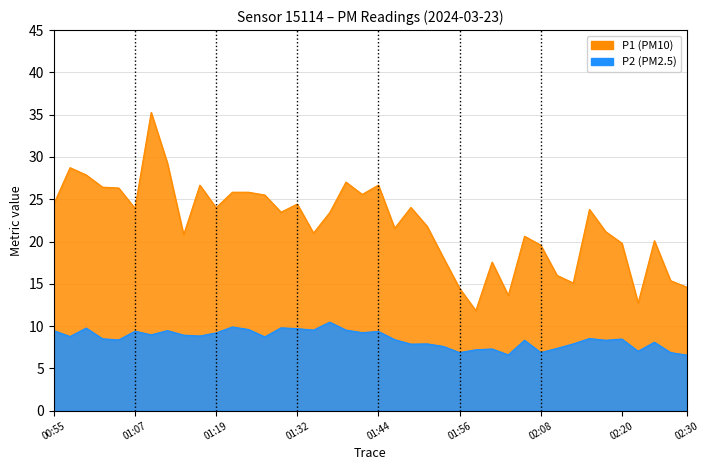

Reading right to left, what are all the values shown in this chart?

P1: 14.6	15.4	20.1	12.7	19.8	21.2	23.8	15.1	16.0	19.6	20.6	13.6	17.6	11.8	14.5	18.1	21.8	24.0	21.6	26.7	25.6	27.0	23.4	21.0	24.4	23.5	25.5	25.8	25.8	24.0	26.7	20.8	29.3	35.3	23.9	26.3	26.4	27.9	28.7	24.4
P2: 6.6	6.9	8.1	7.0	8.5	8.3	8.5	7.9	7.4	6.9	8.3	6.6	7.3	7.2	6.9	7.6	7.9	7.9	8.4	9.4	9.2	9.5	10.5	9.5	9.7	9.8	8.7	9.6	9.9	9.2	8.8	8.9	9.5	9.0	9.4	8.4	8.5	9.8	8.8	9.5